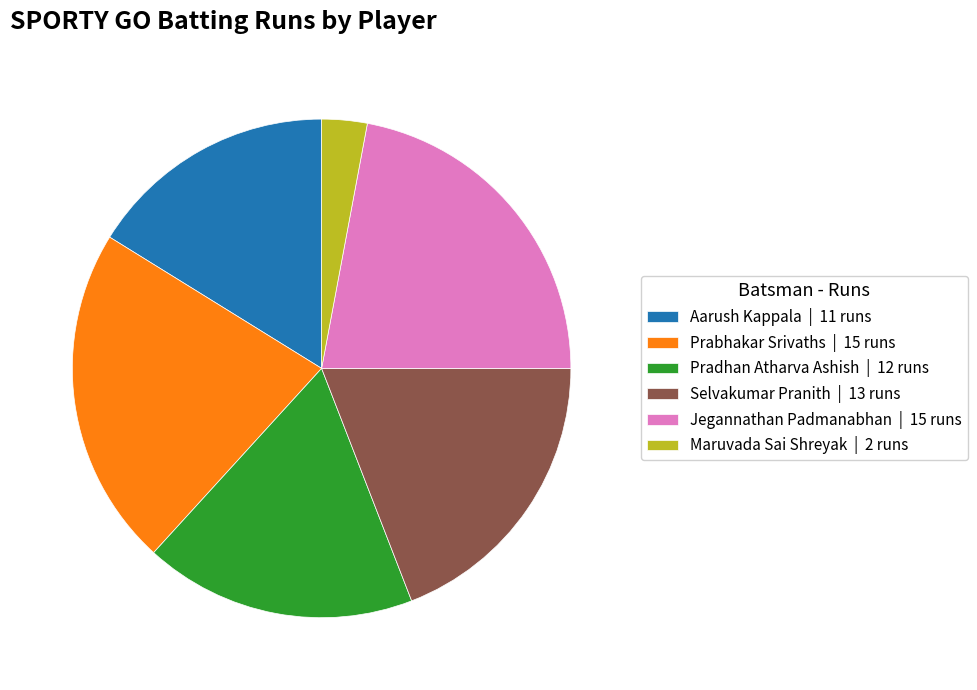

Which category has the smallest portion of the pie?

Maruvada Sai Shreyak | 2 runs